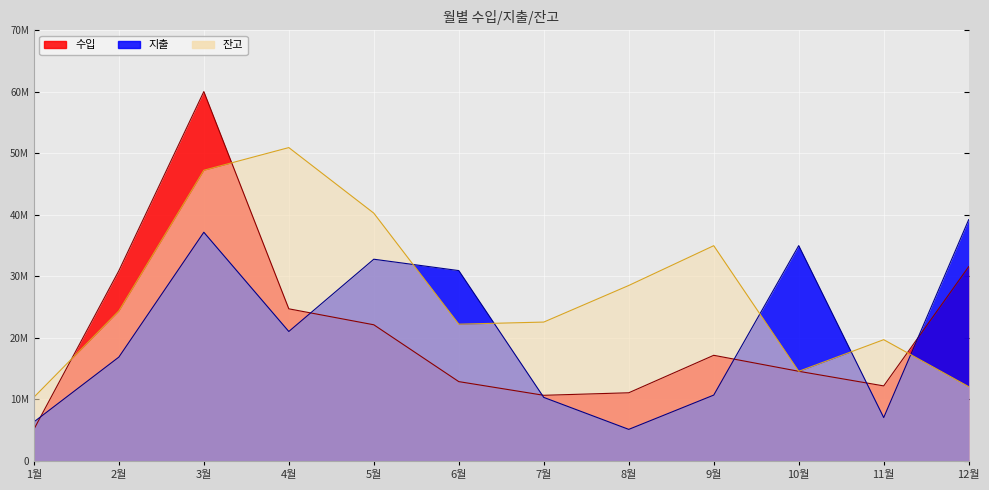

How many times do 잔고 and 지출 cross each other?

5